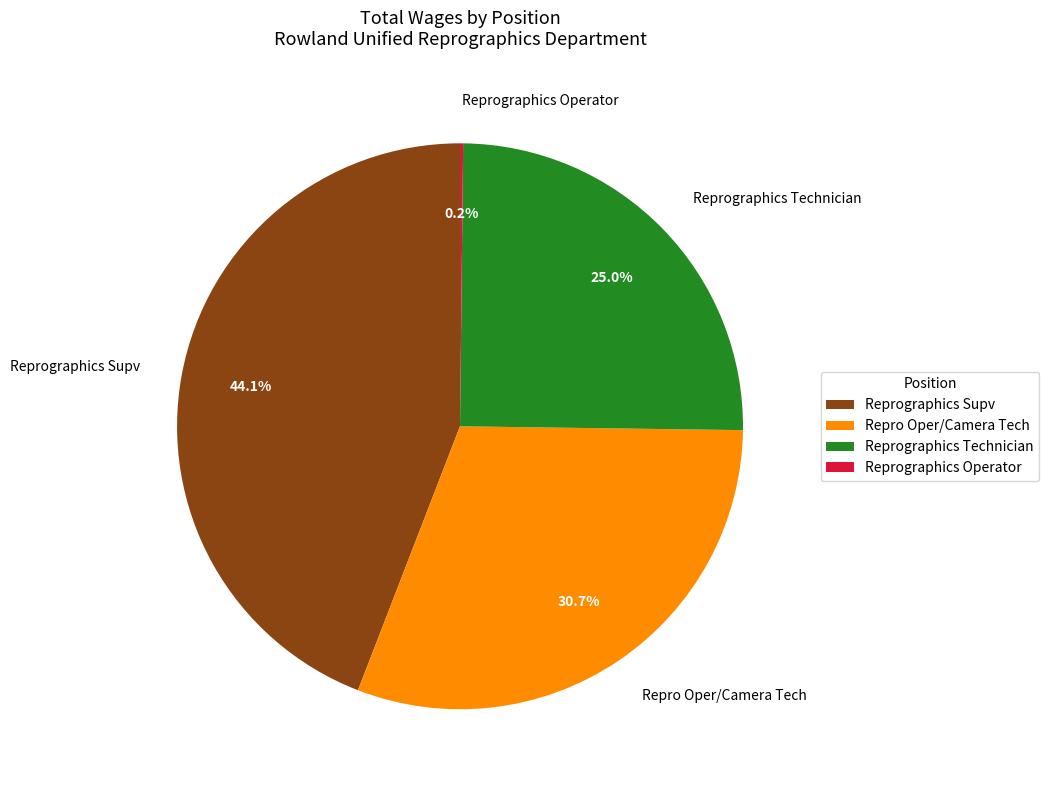

Between Repro Oper/Camera Tech and Reprographics Technician, which is larger?

Repro Oper/Camera Tech